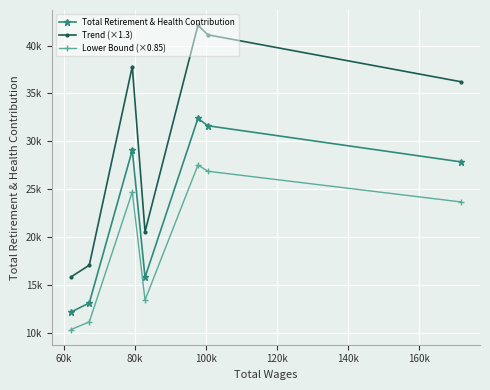

Is this an area chart (filled region under the line)?

No